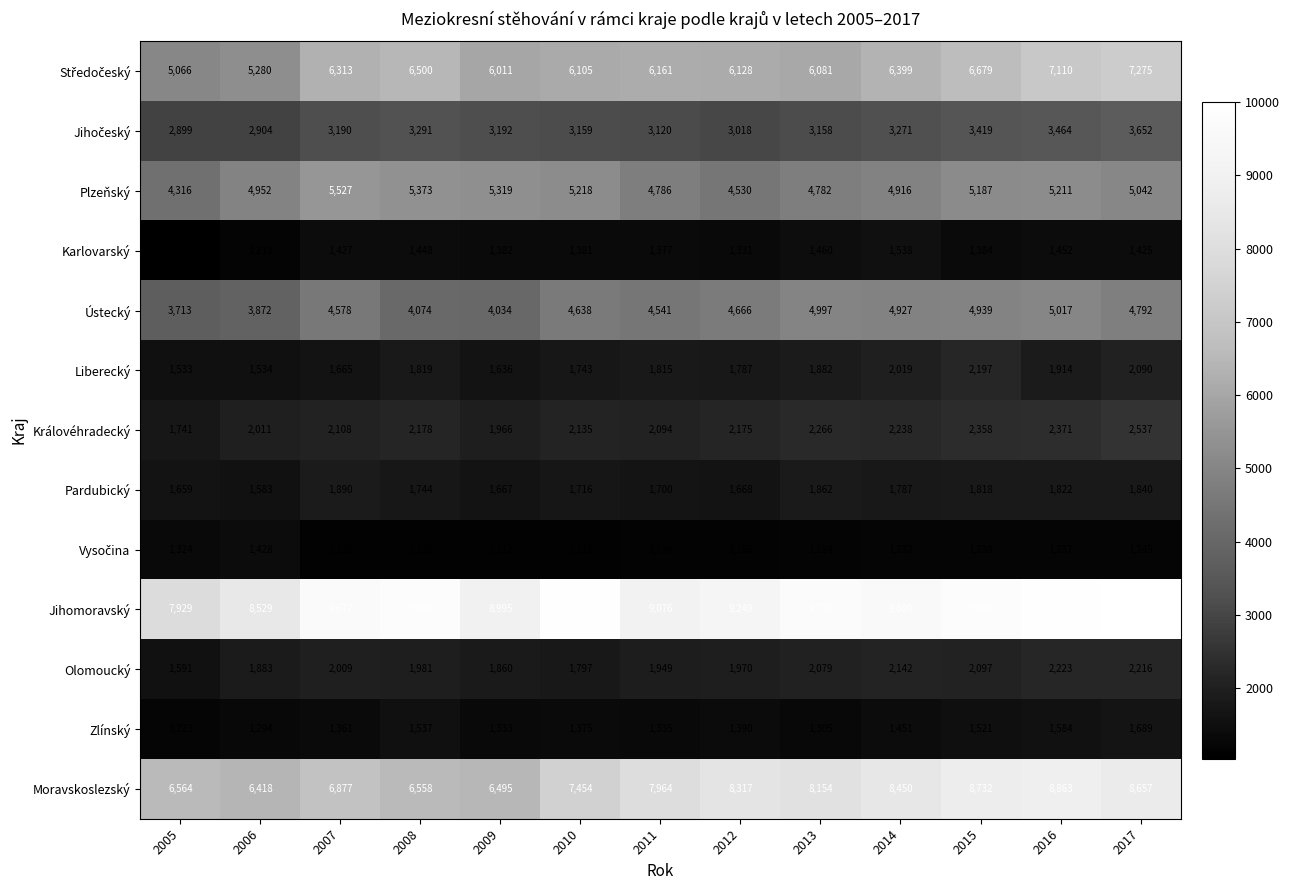

What is the total value across all series at 2006?

42901